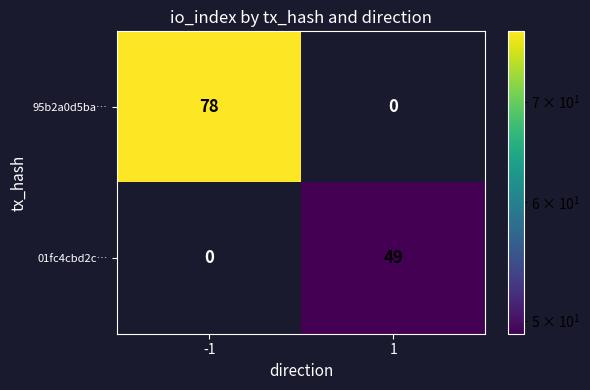

How many values in the 01fc4cbd2c… series are below 49?

1